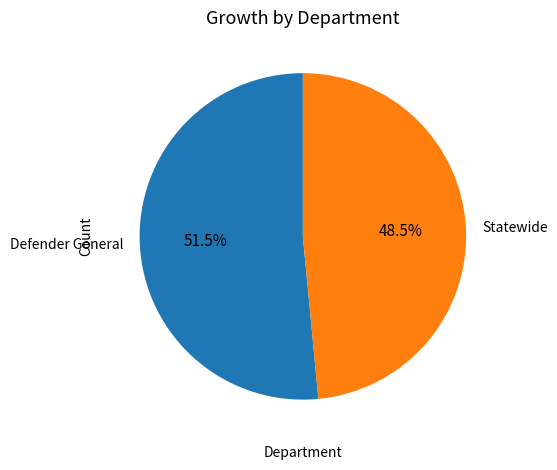

Which slice represents more than half of the pie?

Defender General